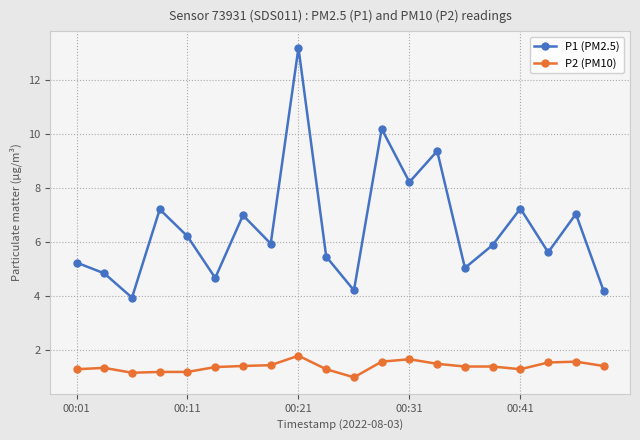

Count the P2 (PM10) values in the range 1 to 2.

20